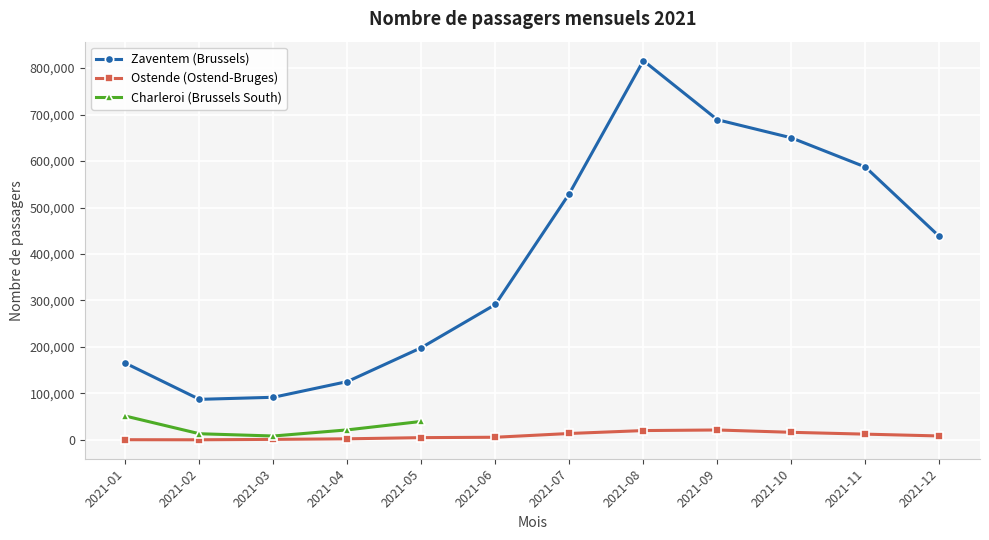

What is the sum of the Zaventem (Brussels) values at 2021-06 and 2021-07?

821473